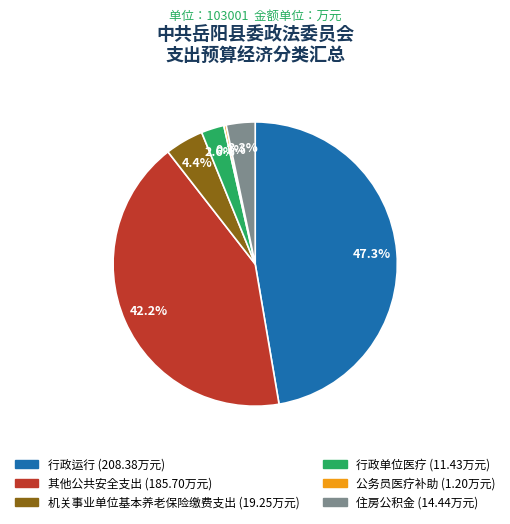

Which slice is the largest?

行政运行